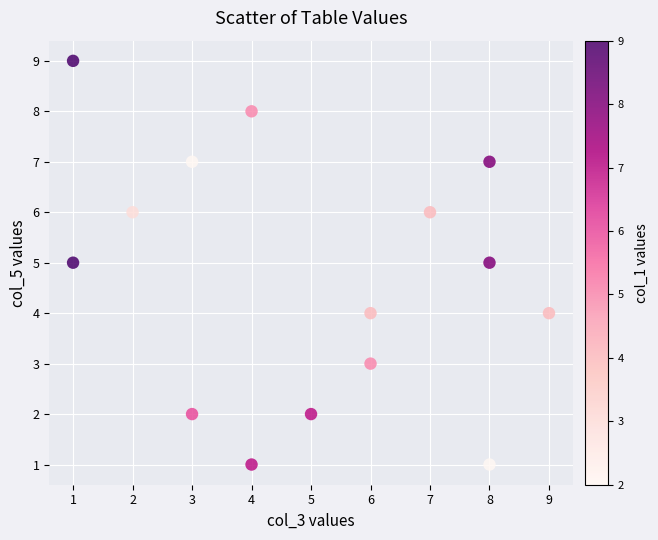

What is the range of X values (max minus min)?

8